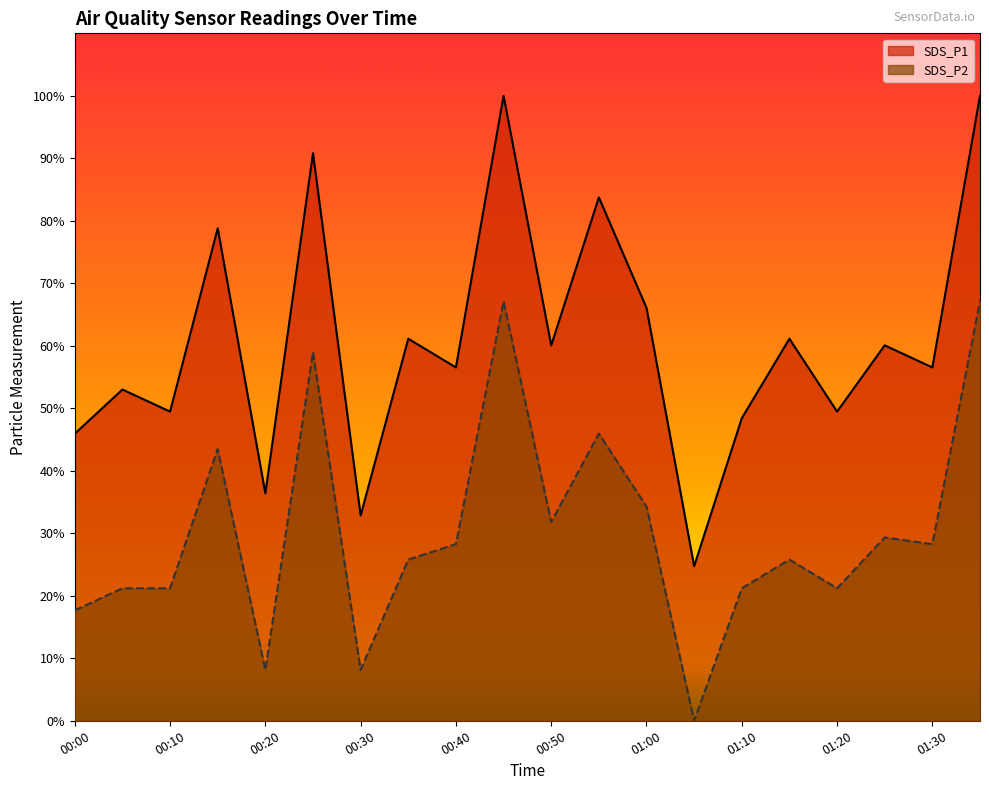

The SDS_P2 series shows 31.8 at 00:50. True or false?

True